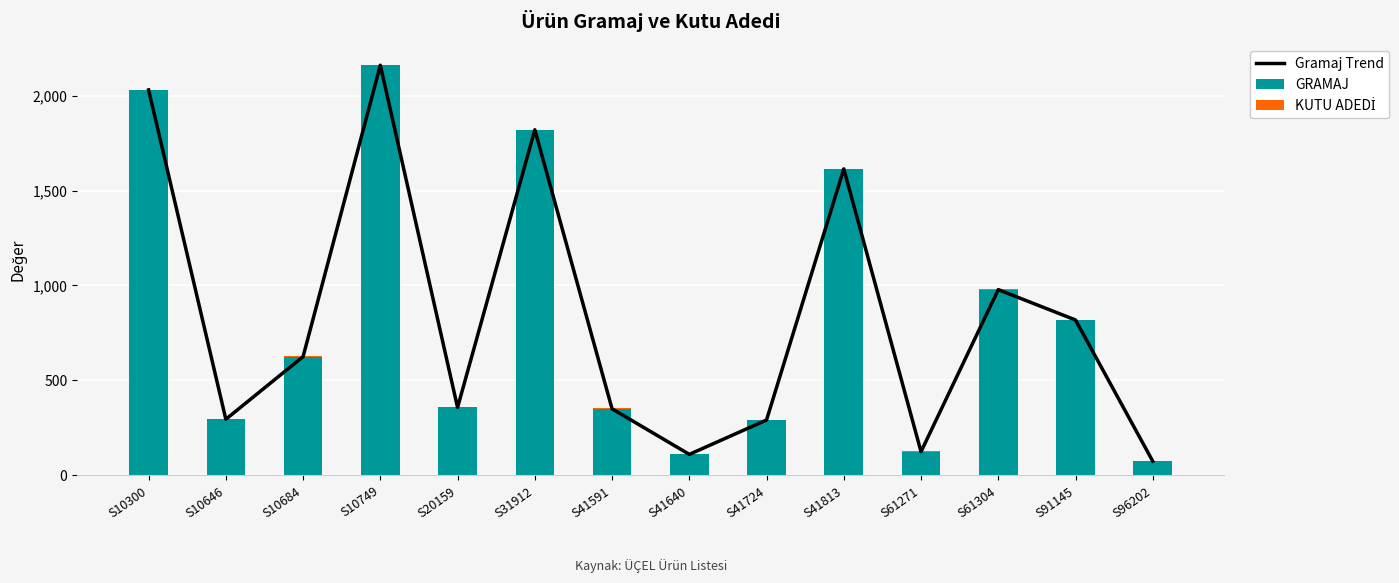

Is it true that KUTU ADEDİ equals 2 at S61271?

True